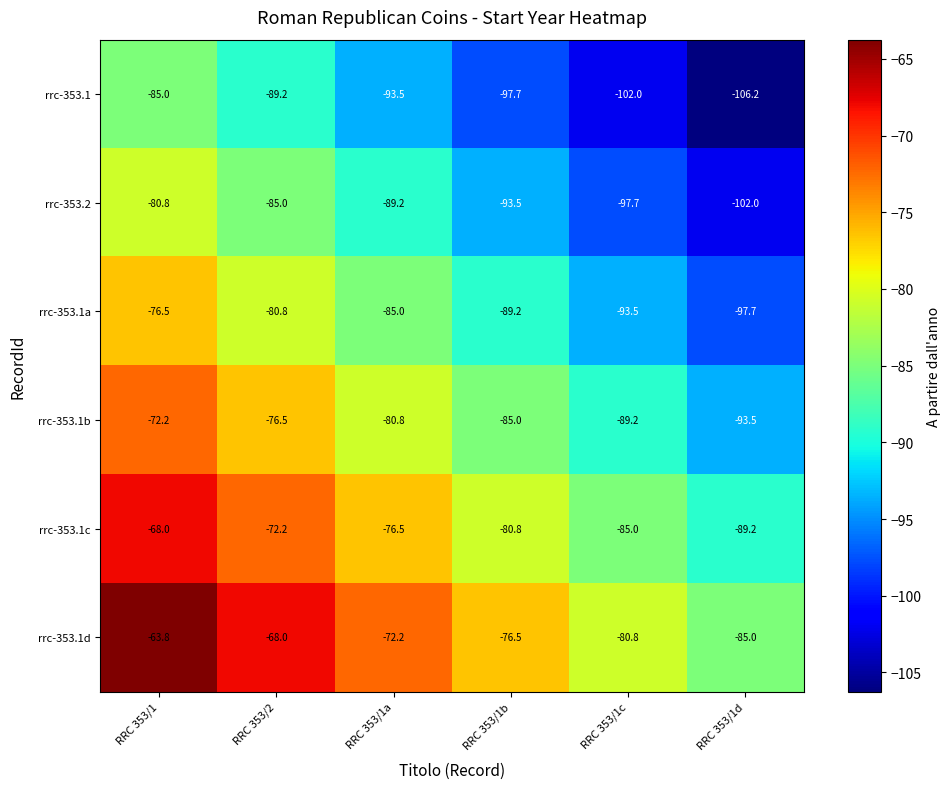

Rank the series at RRC 353/1d from highest to lowest value.

rrc-353.1d, rrc-353.1c, rrc-353.1b, rrc-353.1a, rrc-353.2, rrc-353.1